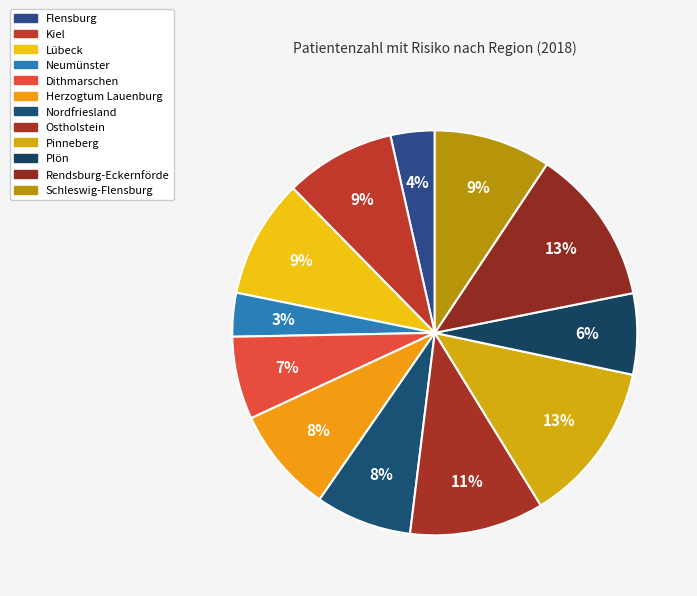

How many segments does this pie chart have?

12